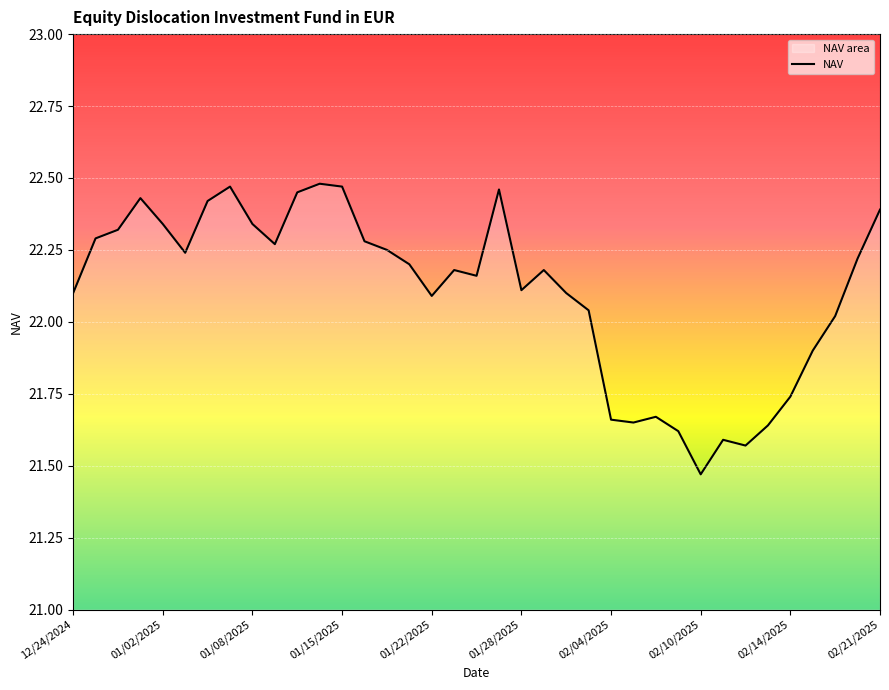

Where does the data first go above 22?

12/24/2024